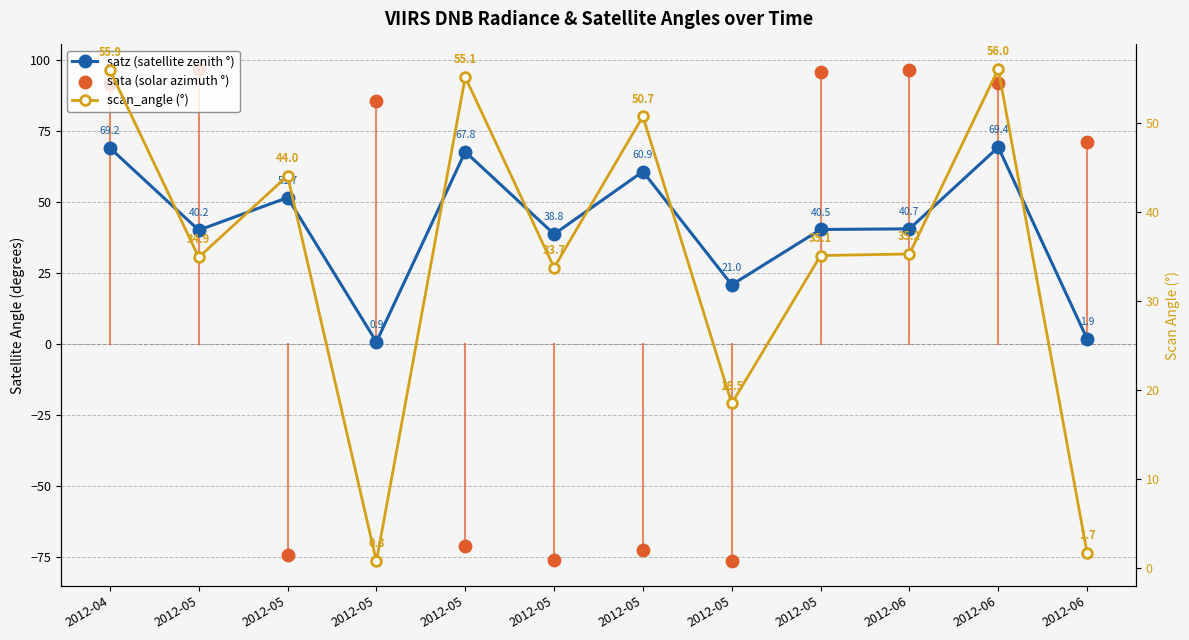

At which category is the sum across all series the highest?

2012-06